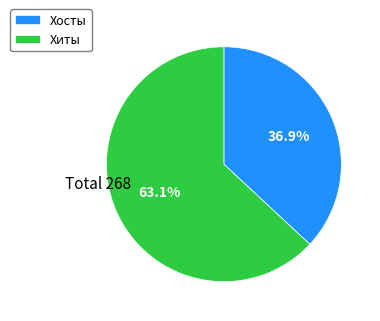

Does Хиты account for over 50% of the chart?

Yes